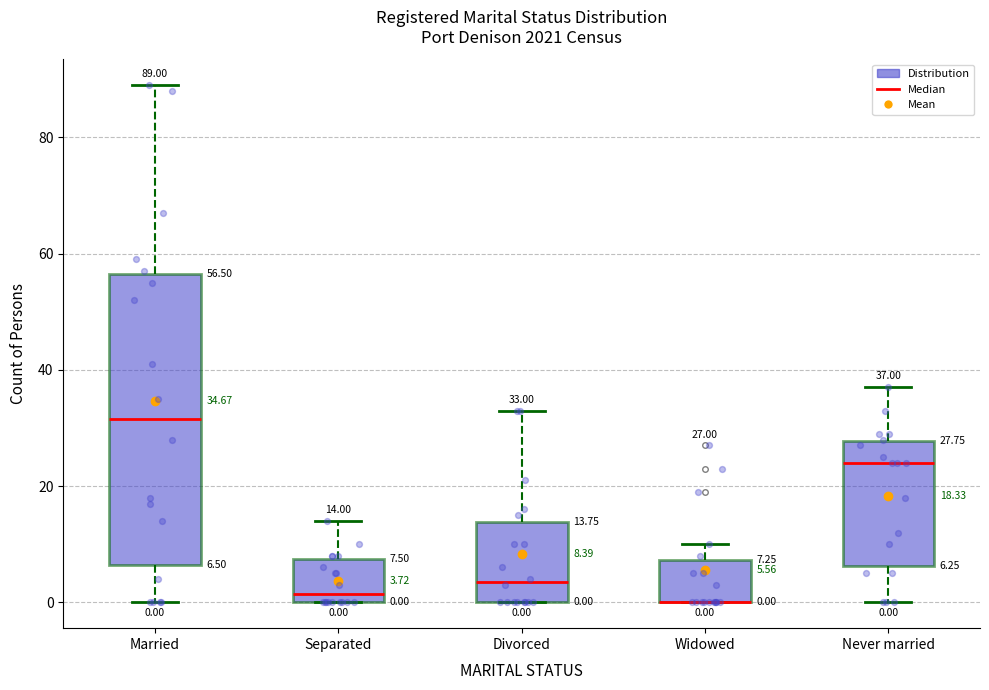

Comparing the boxes themselves (not the whiskers), which one is the tallest?

Married